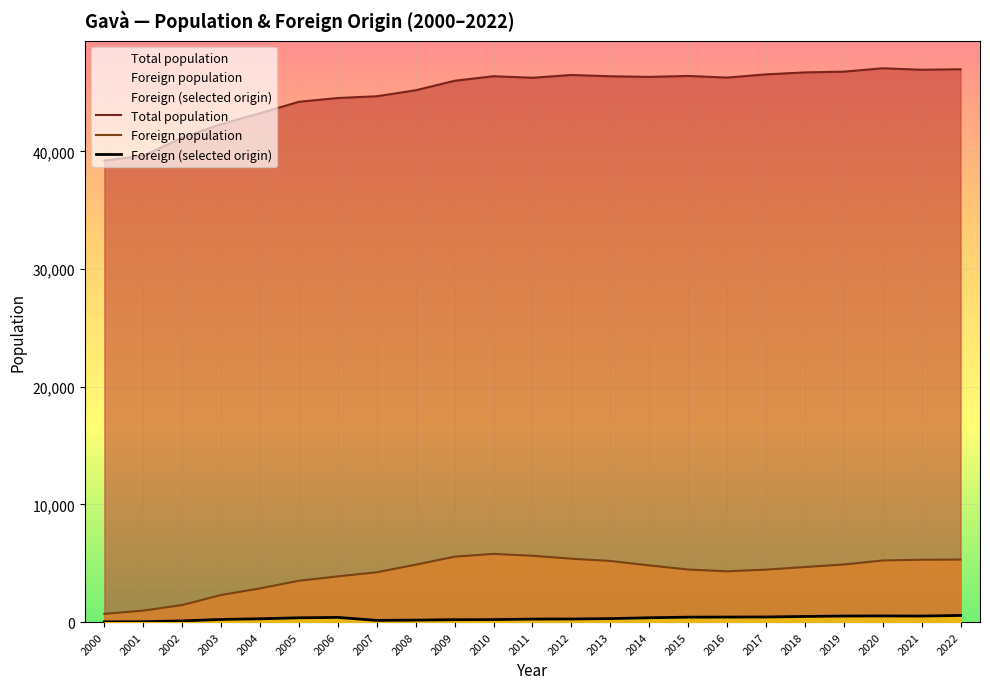

Reading left to right, transcribe all the data shown in this chart.

Total population: 2000=39220	2001=39619	2002=41162	2003=42304	2004=43242	2005=44210	2006=44531	2007=44678	2008=45190	2009=45994	2010=46383	2011=46250	2012=46488	2013=46377	2014=46326	2015=46405	2016=46266	2017=46538	2018=46705	2019=46771	2020=47057	2021=46931	2022=46974
Foreign population: 2000=698	2001=973	2002=1448	2003=2301	2004=2863	2005=3511	2006=3883	2007=4231	2008=4875	2009=5556	2010=5794	2011=5633	2012=5384	2013=5193	2014=4815	2015=4465	2016=4312	2017=4455	2018=4677	2019=4892	2020=5233	2021=5297	2022=5310
Foreign (selected origin): 2000=16	2001=30	2002=100	2003=222	2004=278	2005=363	2006=396	2007=142	2008=166	2009=202	2010=211	2011=253	2012=260	2013=295	2014=366	2015=417	2016=423	2017=432	2018=475	2019=512	2020=520	2021=510	2022=562